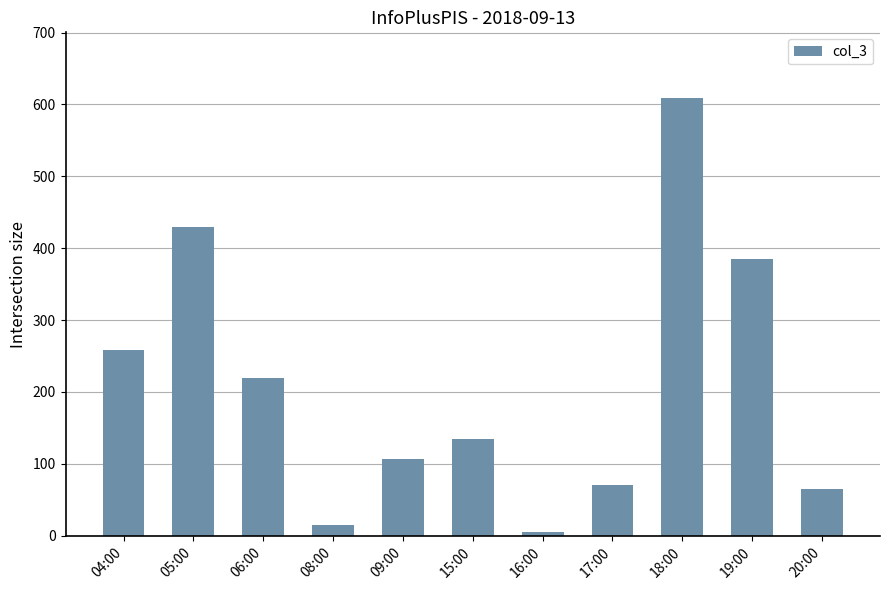

What is the average value?

209